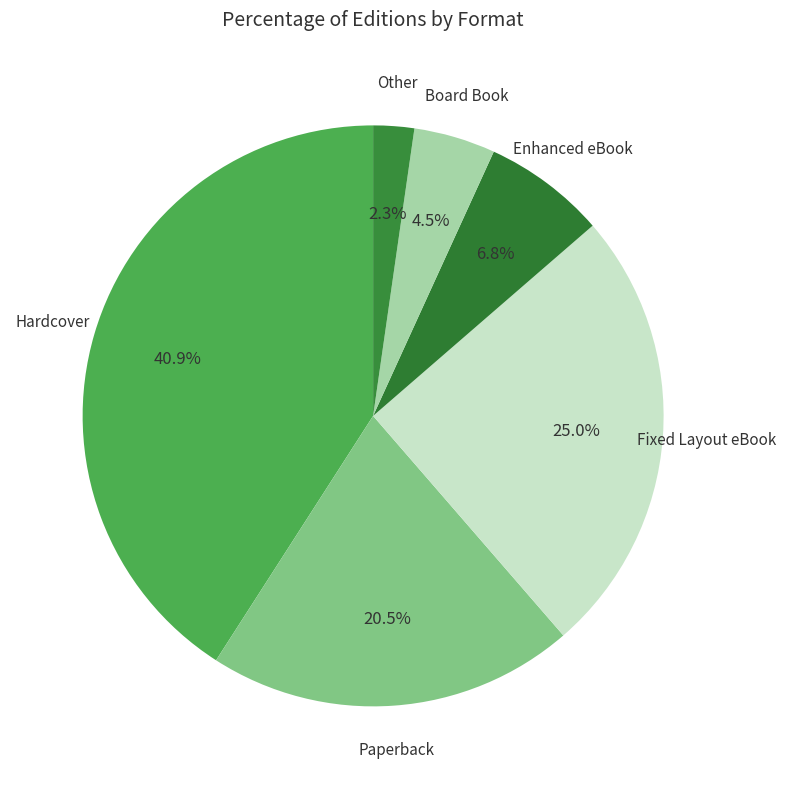

To the nearest percent, what percentage of the pie is Hardcover?

41%